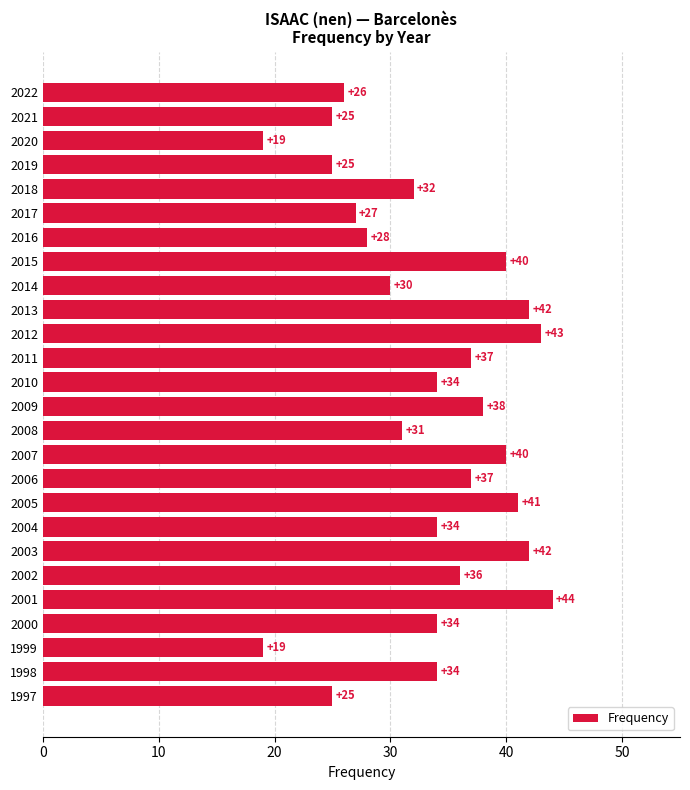

What is the difference between the maximum and second lowest values?

25